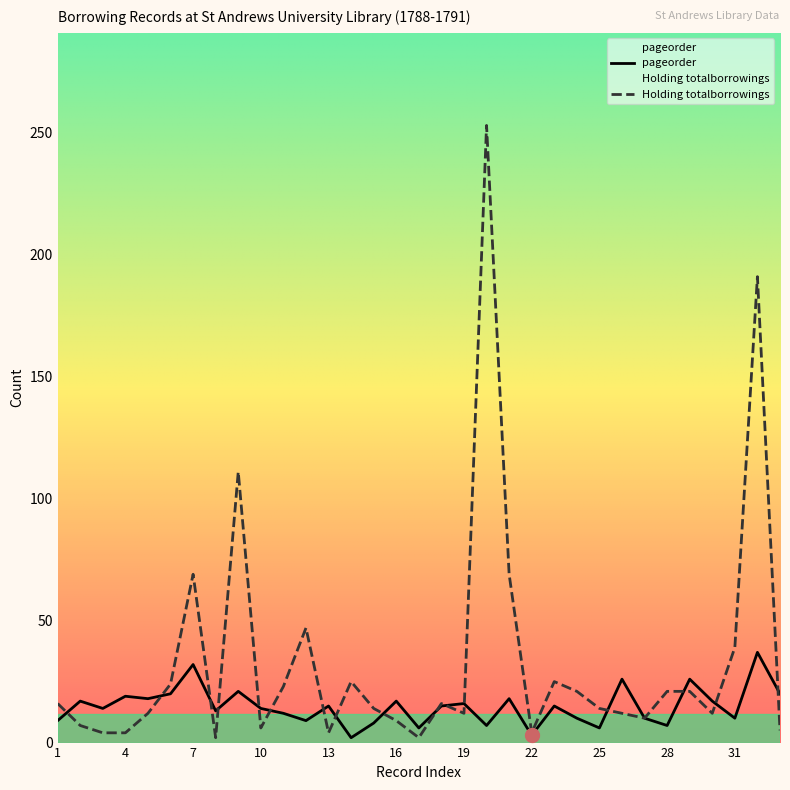

Which series has the widest spread of Y values?

Holding totalborrowings